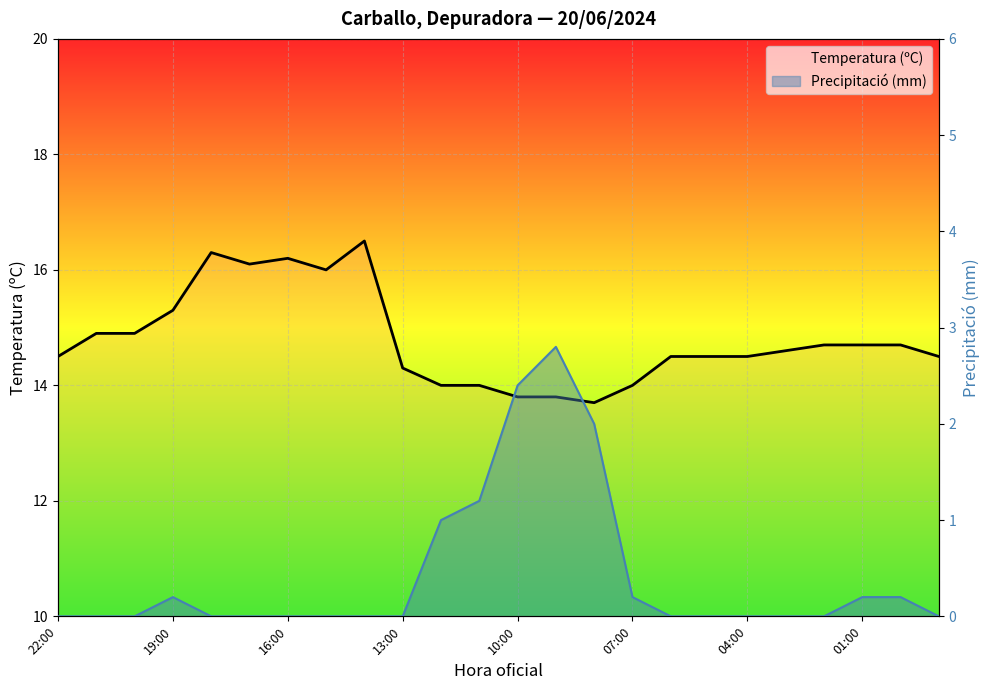

Which category has the highest value across all series?

8